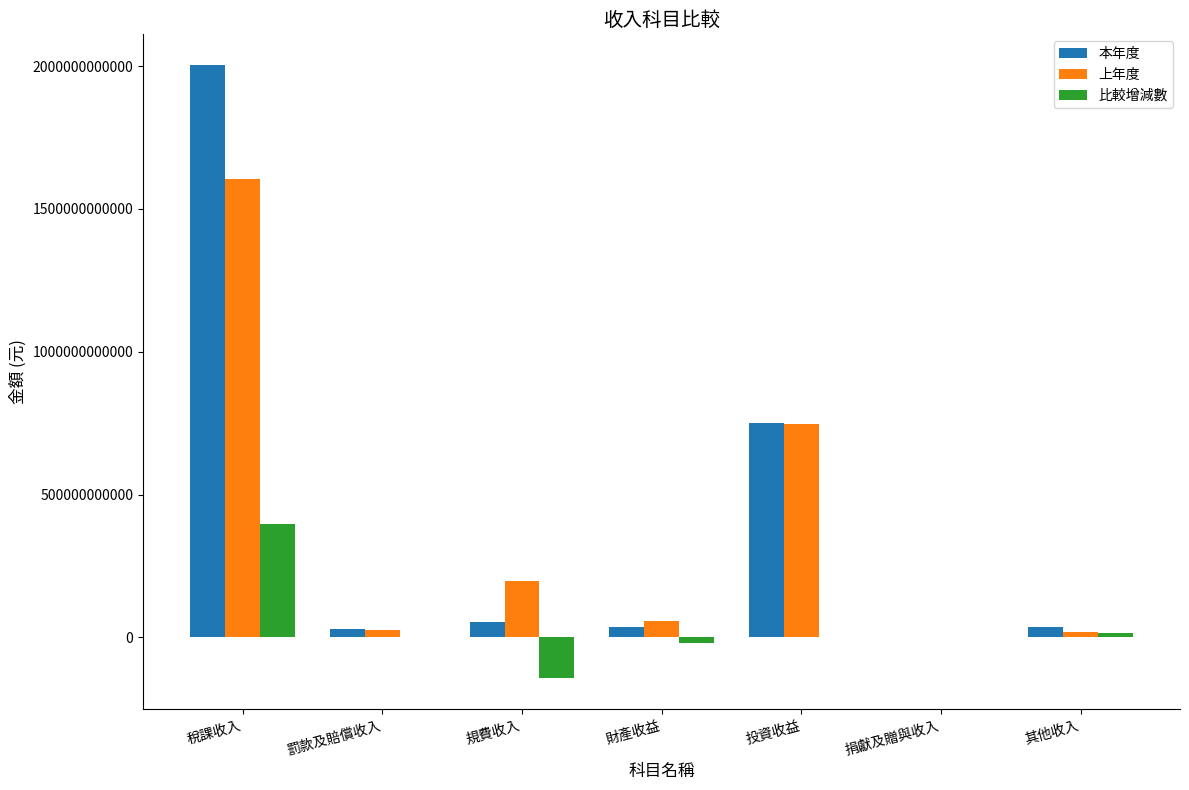

The 本年度 series shows 413090218643 at 稅課收入. True or false?

False